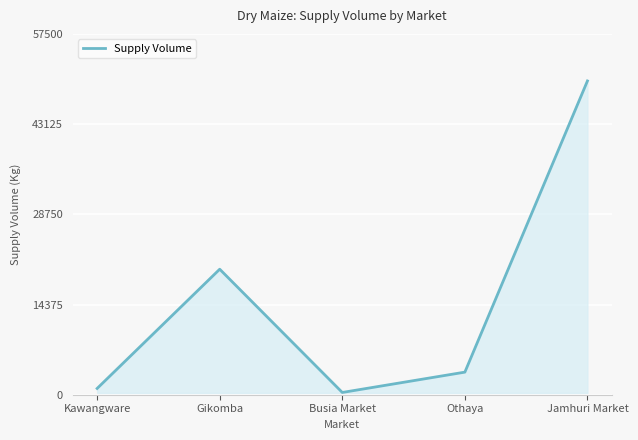

What is the greatest value displayed?

50000